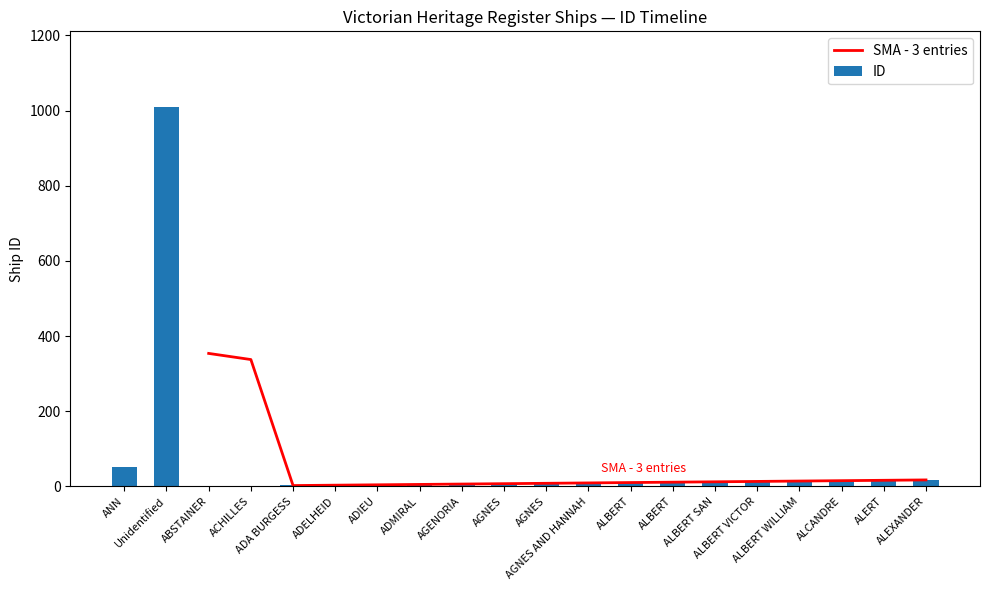

List the labels in order of value, smallest first.

ABSTAINER, ACHILLES, ADA BURGESS, ADELHEID, ADIEU, ADMIRAL, AGENORIA, AGNES, AGNES, AGNES AND HANNAH, ALBERT, ALBERT, ALBERT SAN, ALBERT VICTOR, ALBERT WILLIAM, ALCANDRE, ALERT, ALEXANDER, ANN, Unidentified